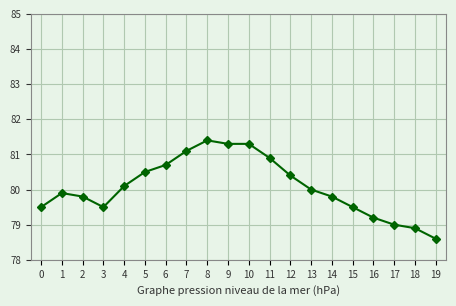

Where is the data nearest to the value 80?

13